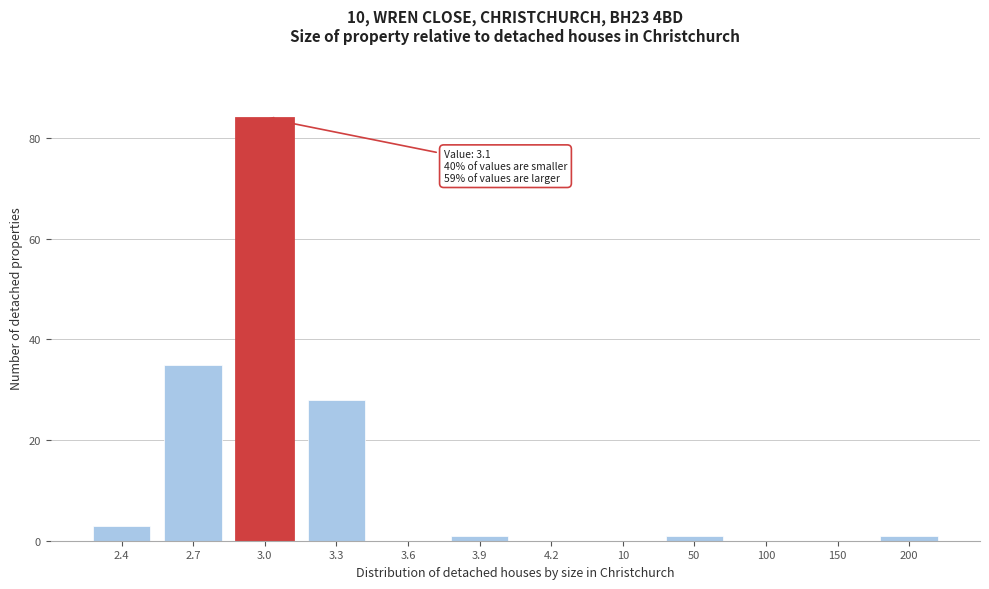

Reading left to right, transcribe all the data shown in this chart.

2.4=3	2.7=35	3.0=84	3.3=28	3.6=0	3.9=1	4.2=0	10=0	50=1	100=0	150=0	200=1